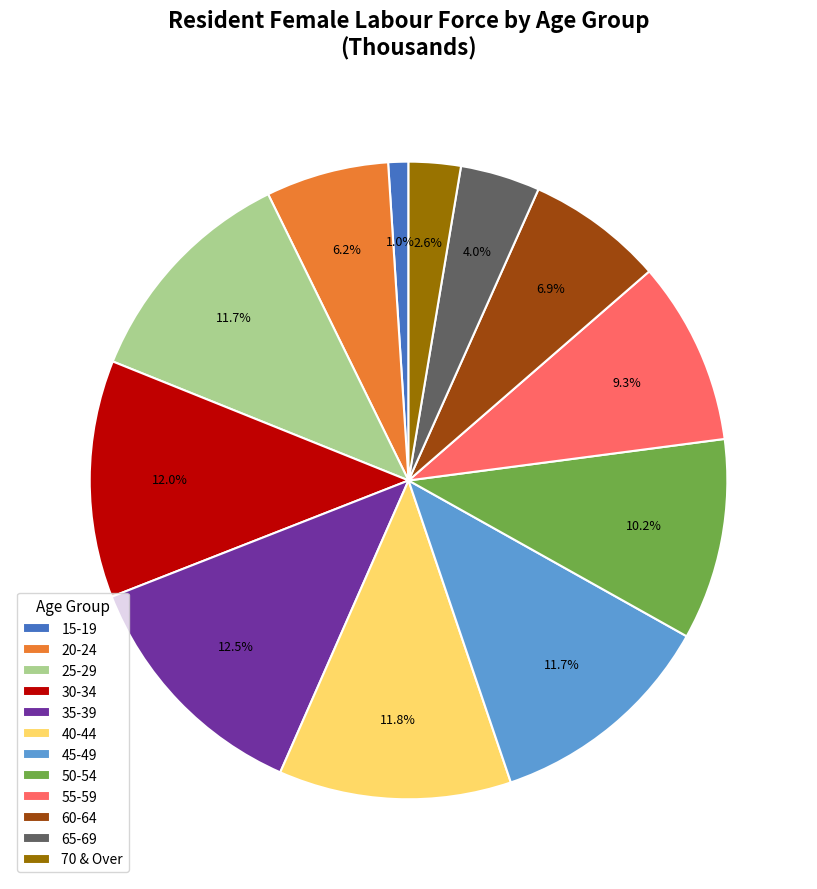

Is there a majority slice in this chart?

No